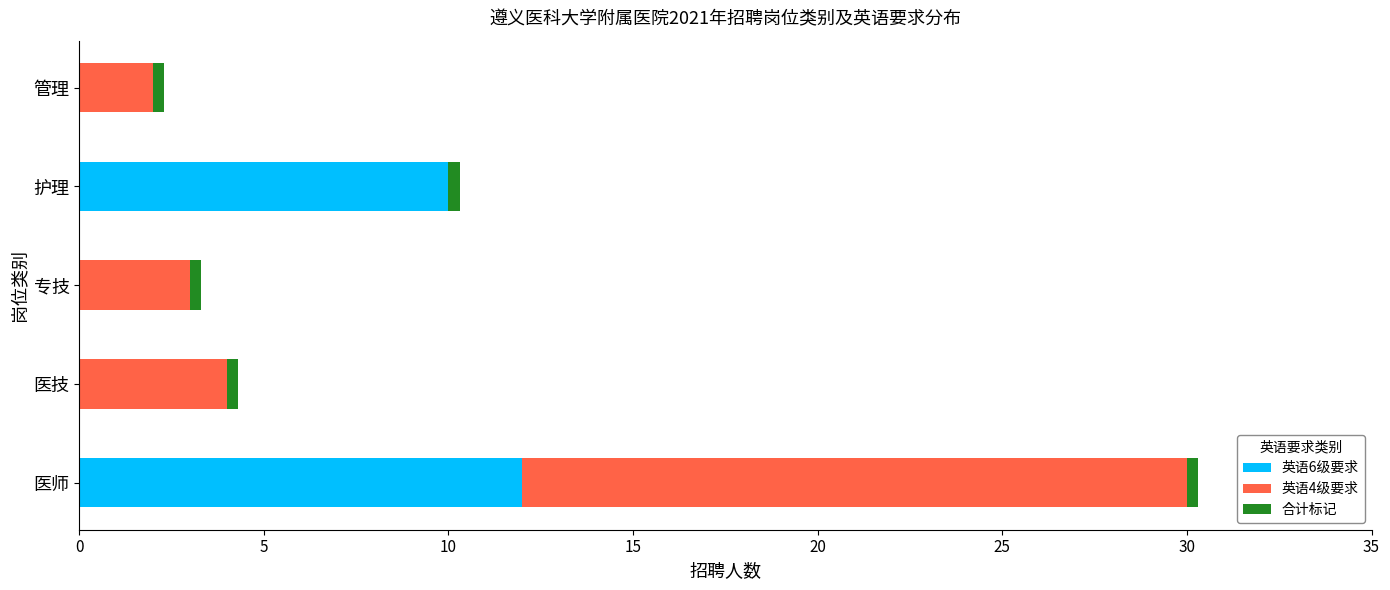

The value of 英语6级要求 at 医师 is 12.0. True or false?

True